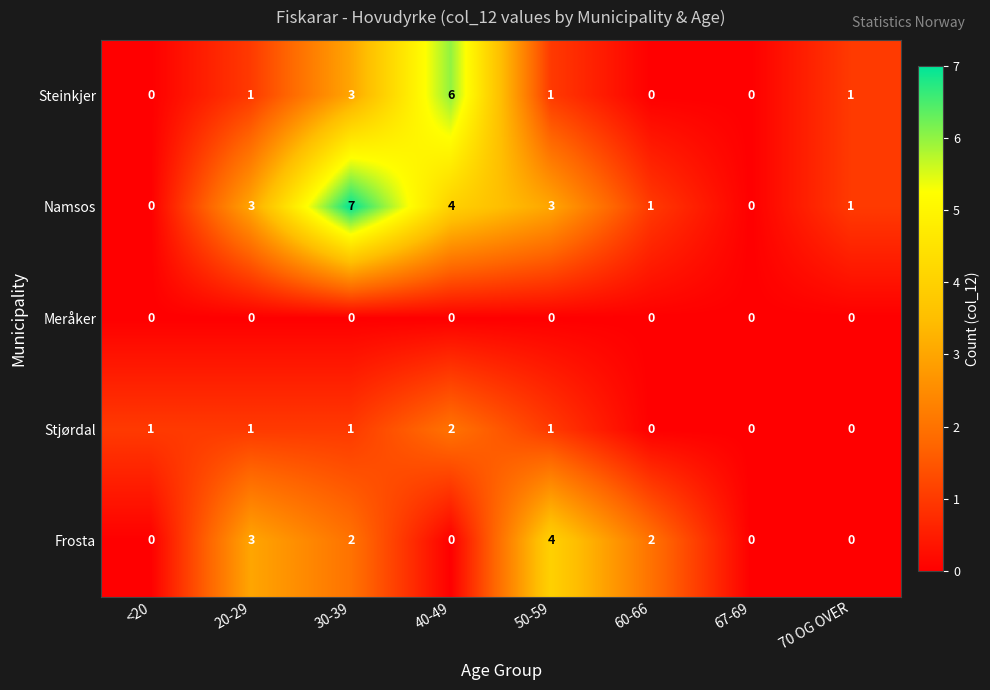

What is the sum of all Steinkjer values?

12